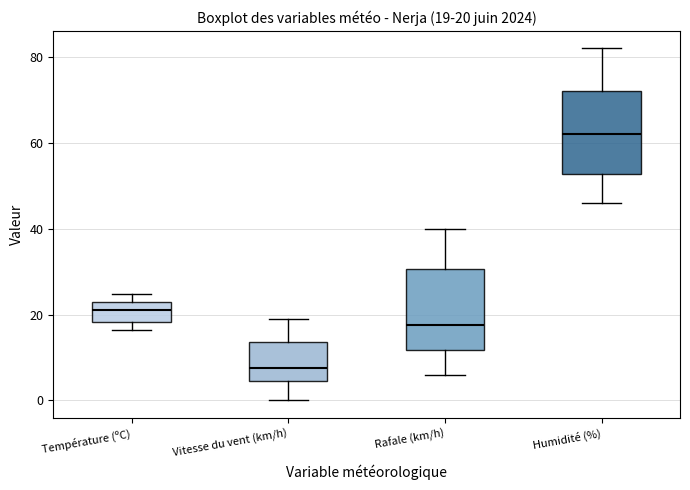

Which box has the lowest median line?

Vitesse du vent (km/h)